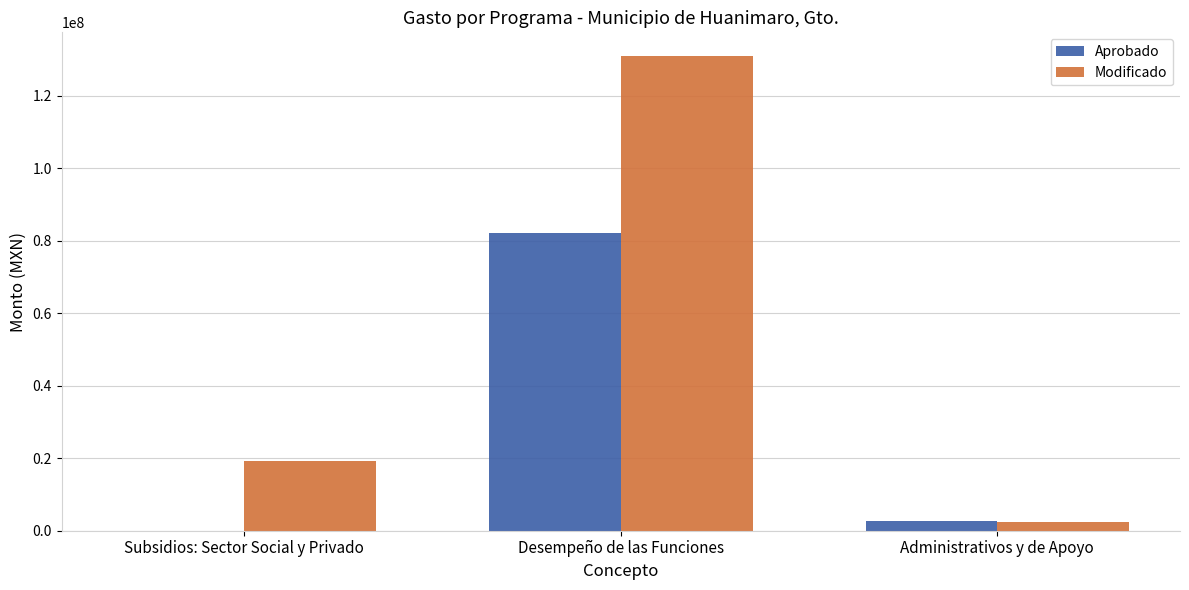

What value does the Modificado series have at Subsidios: Sector Social y Privado?

19380175.3